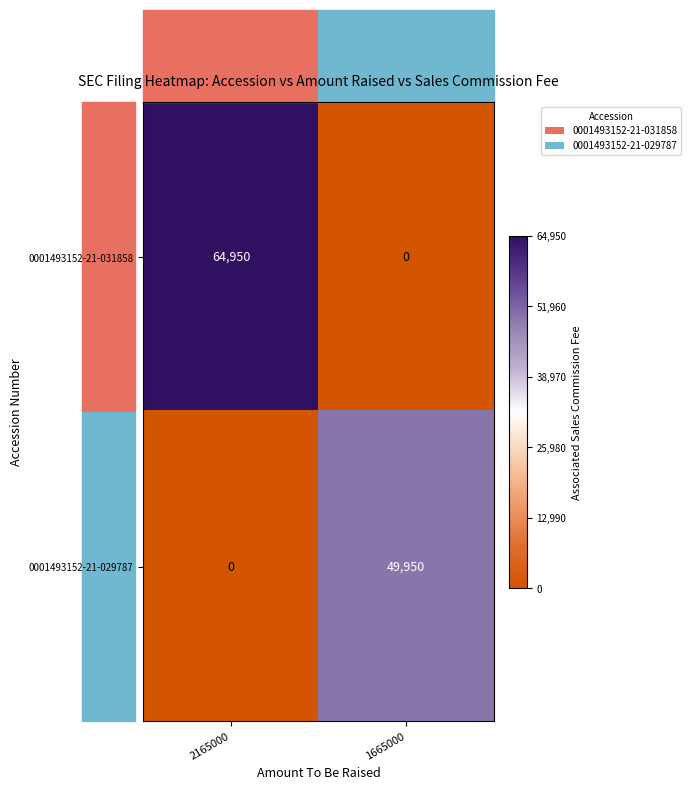

The value of 0001493152-21-031858 at 1665000 is 0. True or false?

True